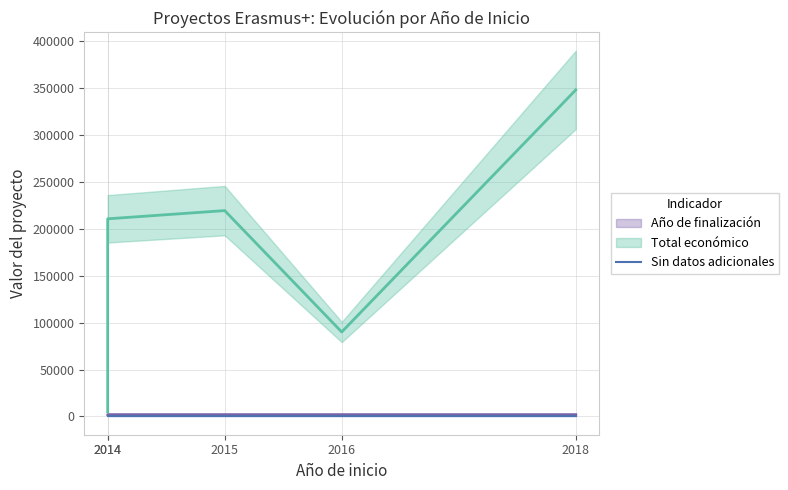

What is the average value of the Total económico series?

174706